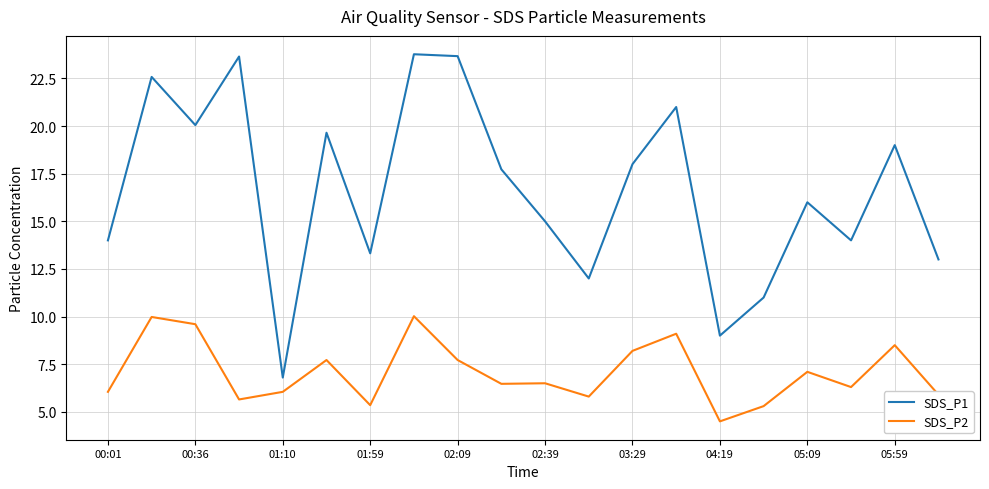

What is the lowest value of the SDS_P2 series?

4.5